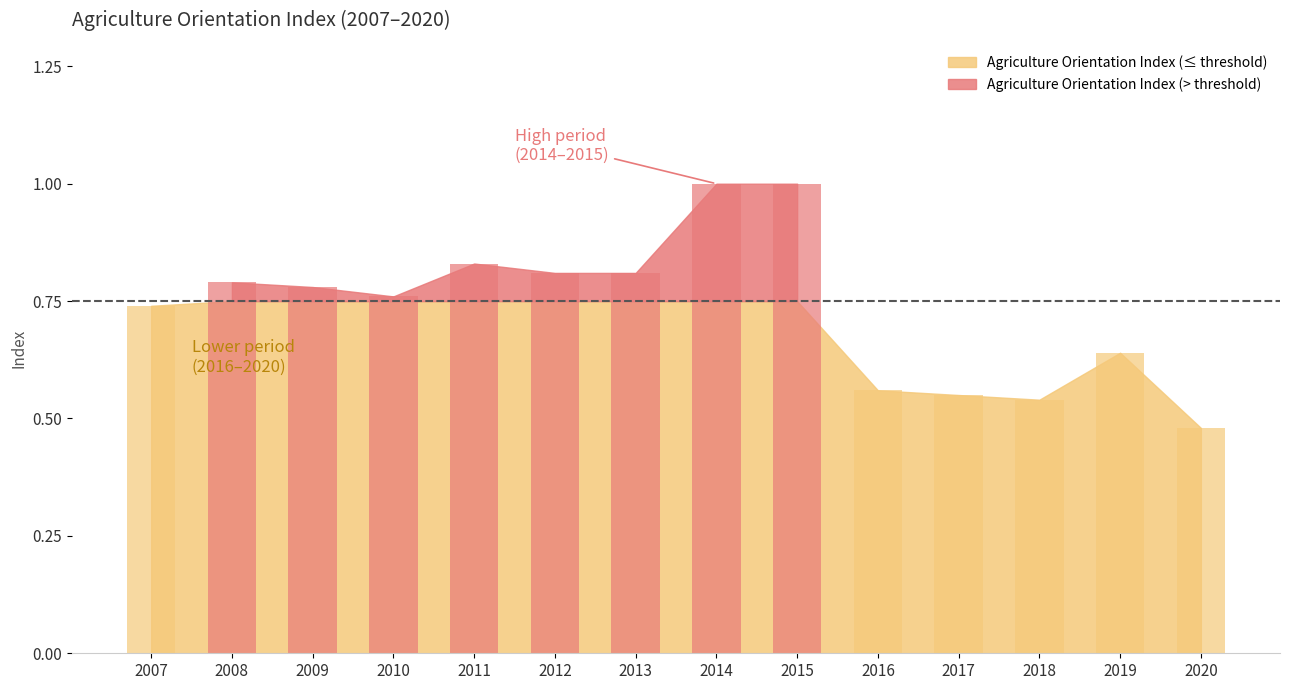

At which label is the value closest to 0?

2020